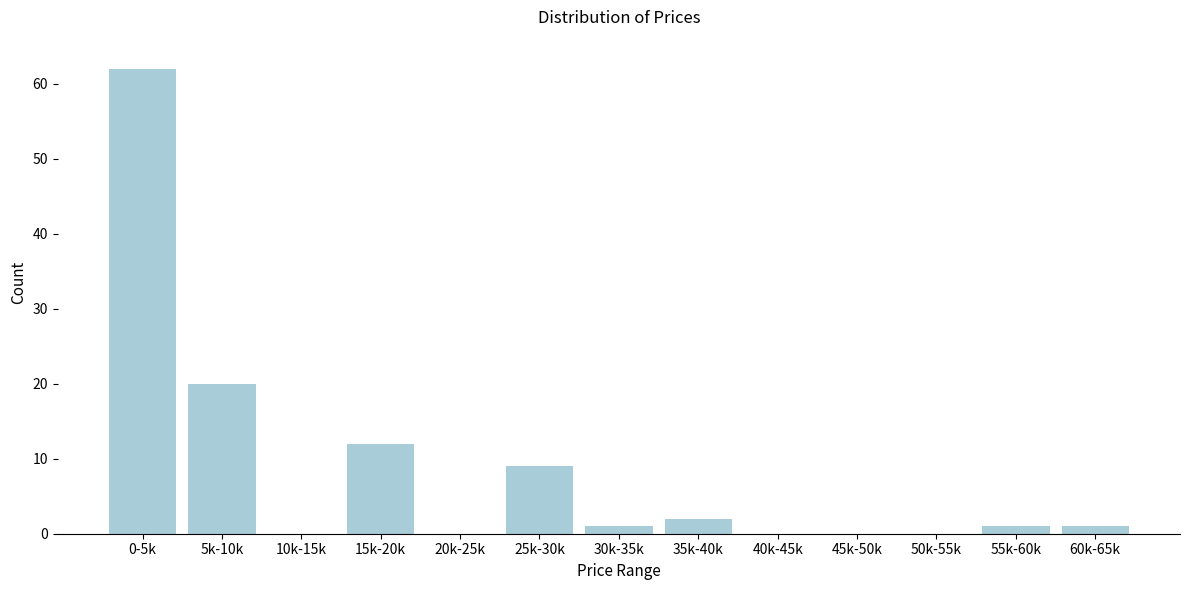

Reading left to right, list all the values displayed in this chart.

0-5k=62	5k-10k=20	10k-15k=0	15k-20k=12	20k-25k=0	25k-30k=9	30k-35k=1	35k-40k=2	40k-45k=0	45k-50k=0	50k-55k=0	55k-60k=1	60k-65k=1